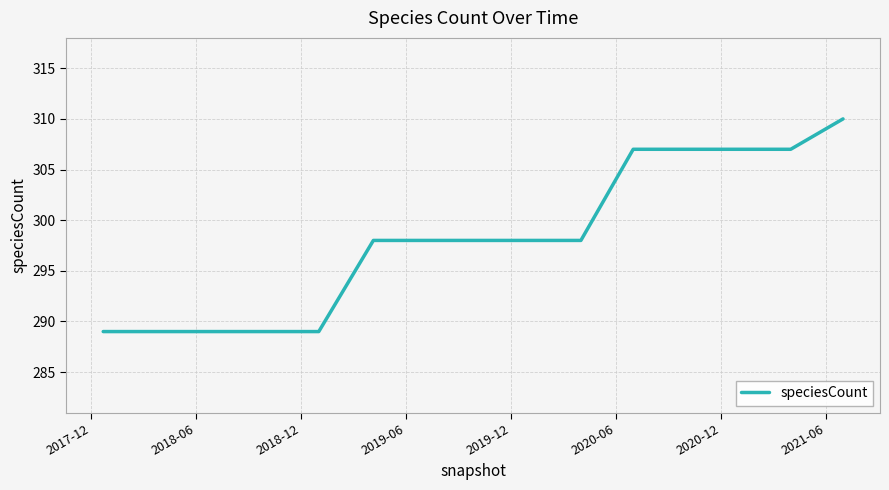

What is the difference between the maximum and minimum values?

21